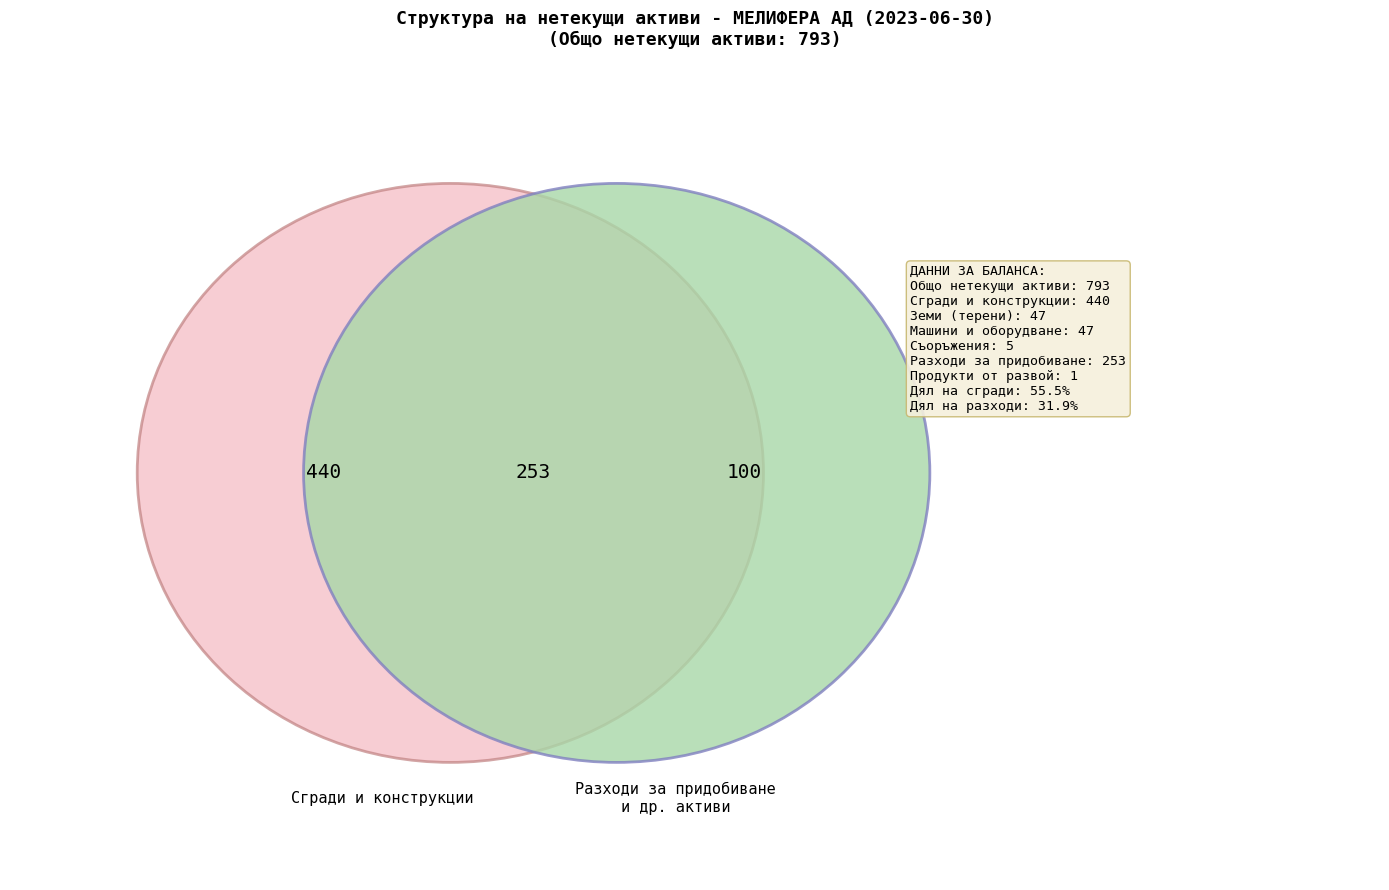

To the nearest percent, what portion does 1. Земи (терени) represent?

6%